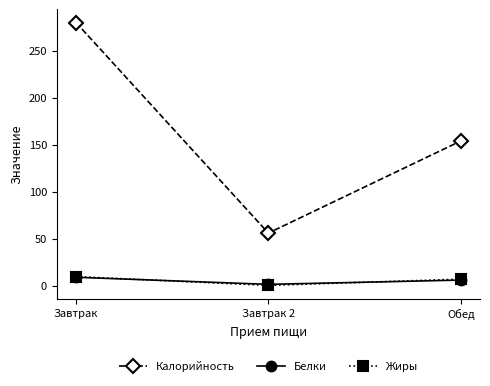

How many values in the Жиры series exceed 6?

2